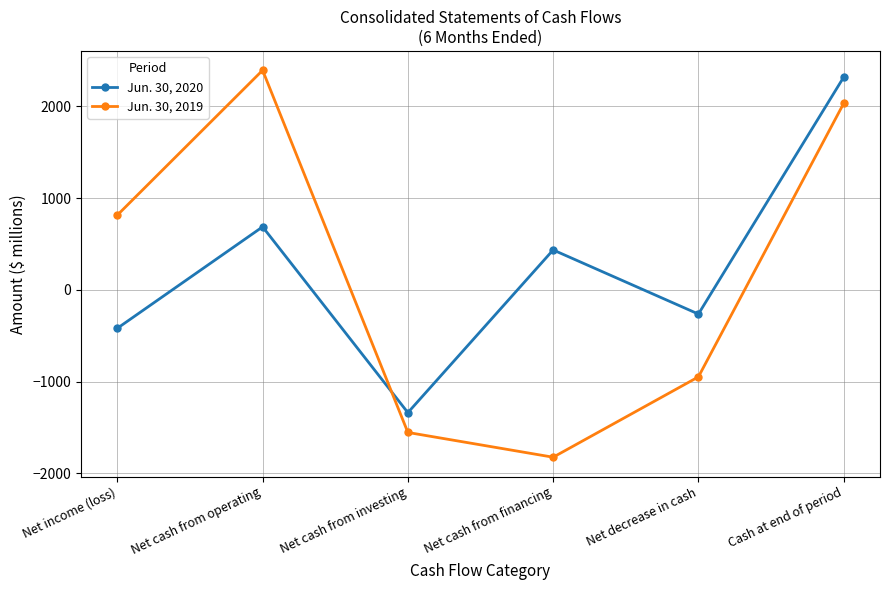

What value does the Jun. 30, 2019 series have at Net income (loss)?

815